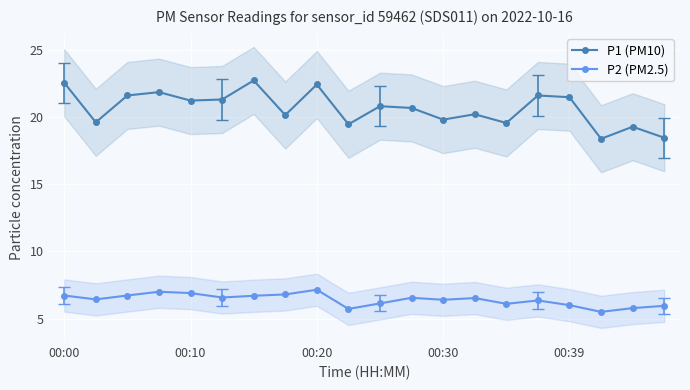

True or false: P2 (PM2.5) has a value of 6.6 at 5.

True